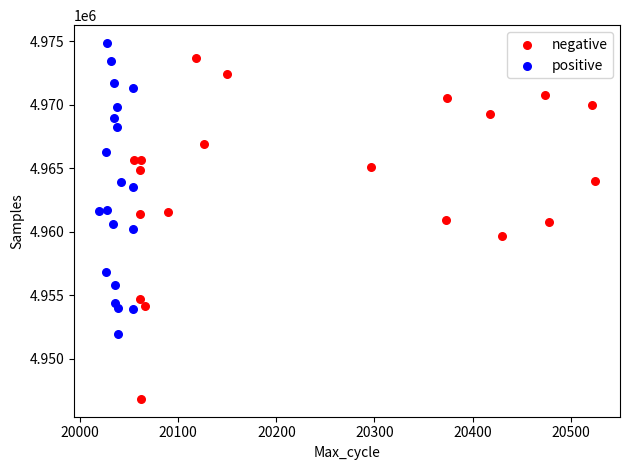

Which series reaches the minimum Y coordinate?

negative